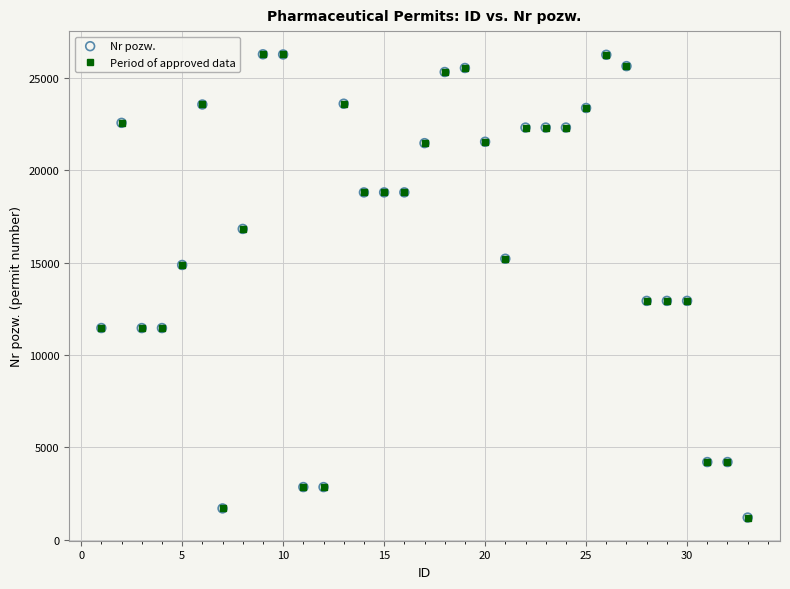

What is the sum of all values?

552186